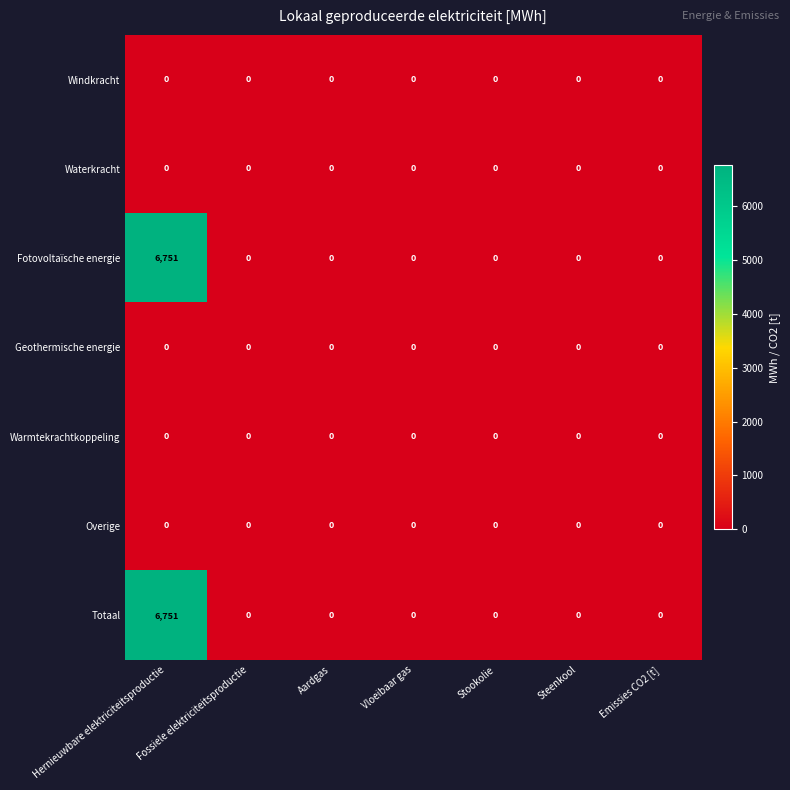

What is the highest value of the Totaal series?

6751